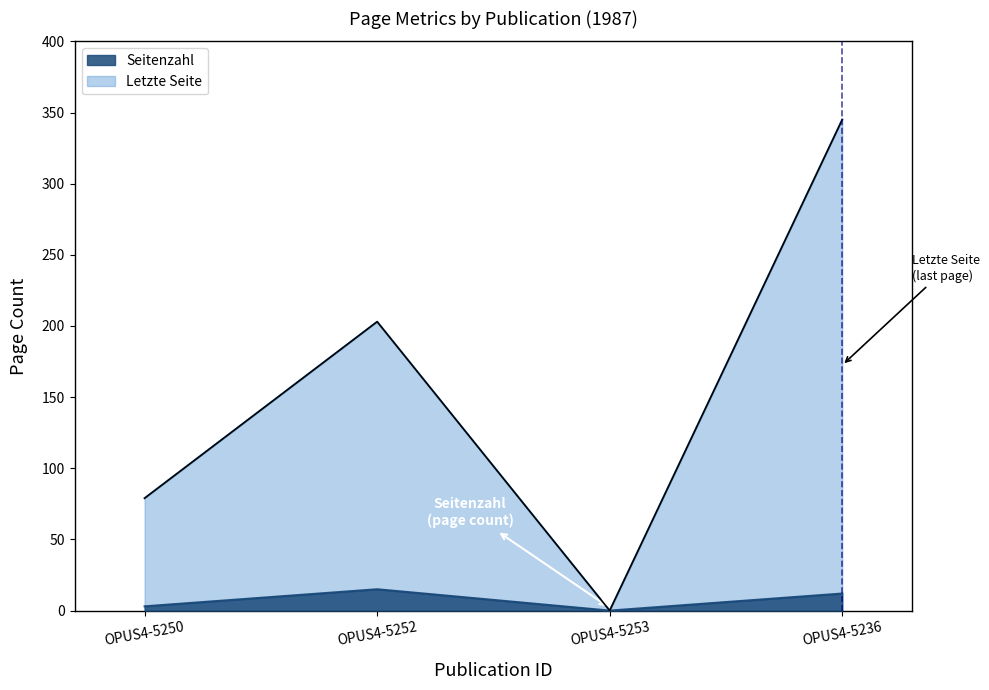

How many values in the Seitenzahl series exceed 12?

1